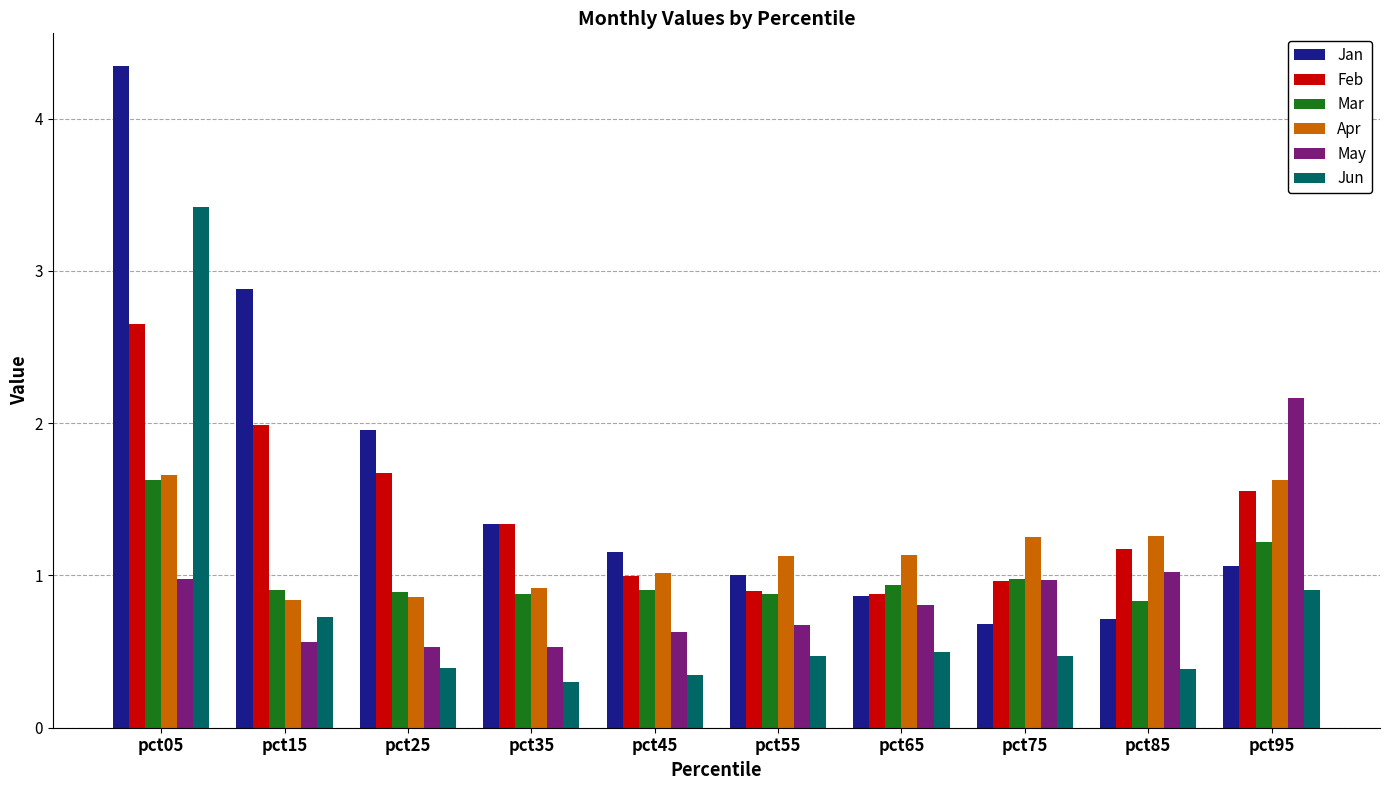

How many distinct data groups are displayed?

6